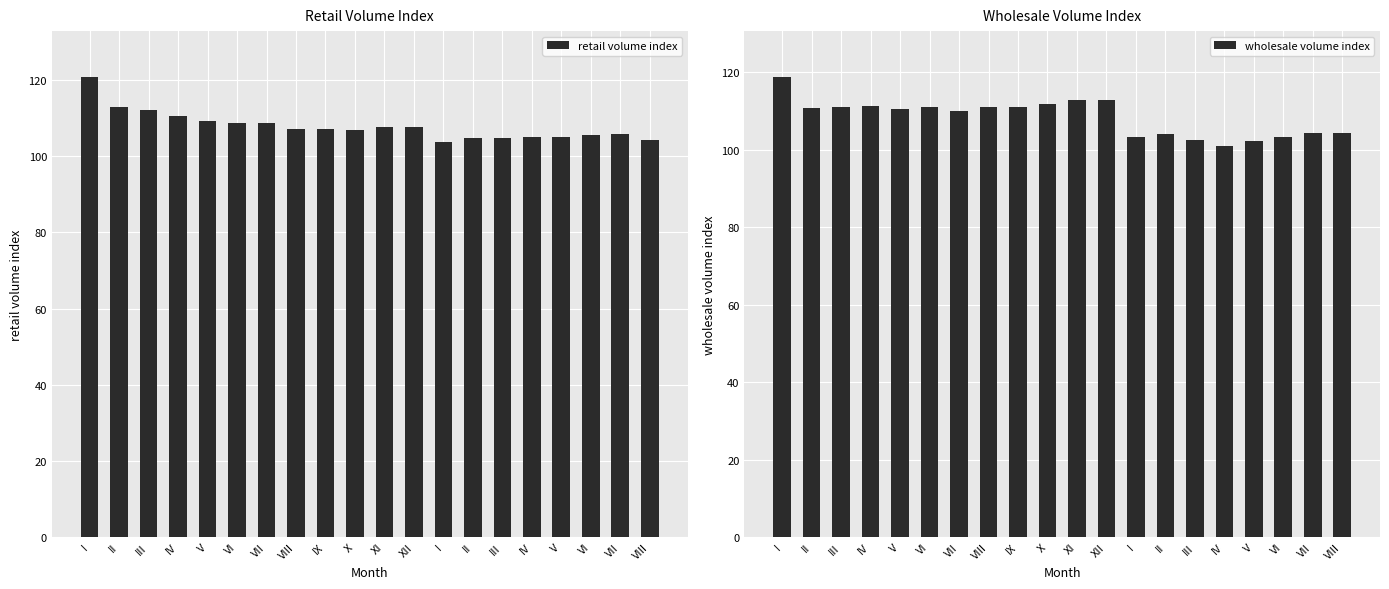

What is the total value across all series at VIII?

218.3